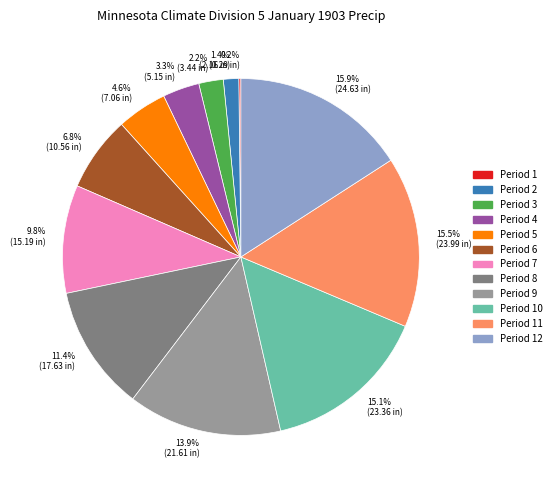

To the nearest percent, what is the average slice percentage?

8%